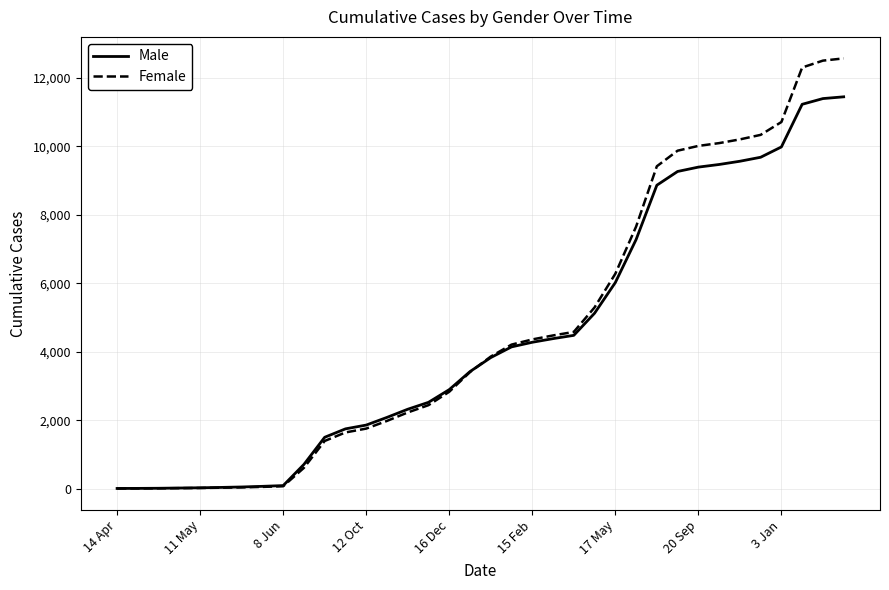

Rank the series by their maximum value, from highest to lowest.

Female, Male